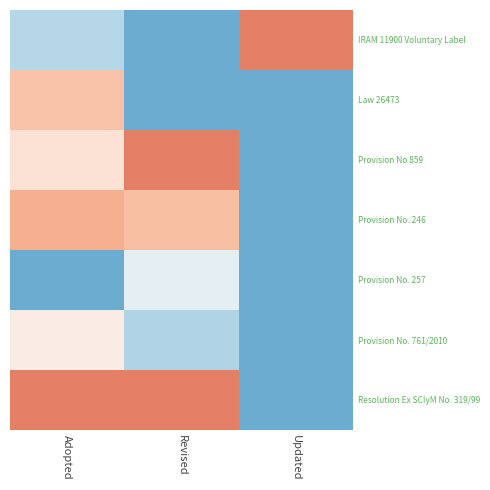

Which has a higher value, Revised or Adopted?

Adopted